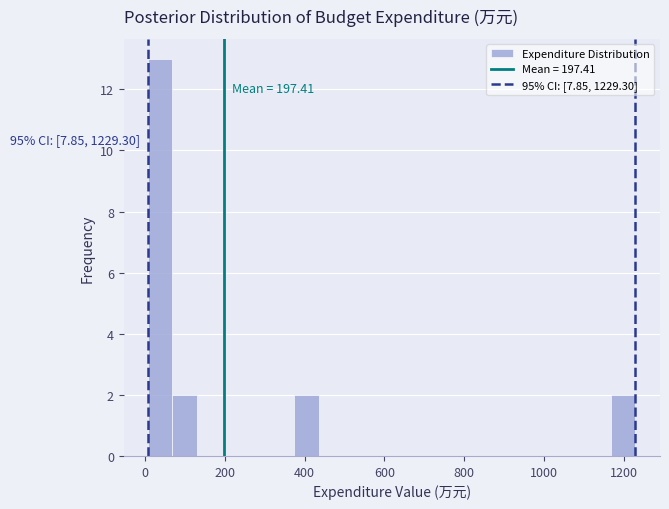

Read against the x-axis, roughly where is the centre of the tallest bar?

40